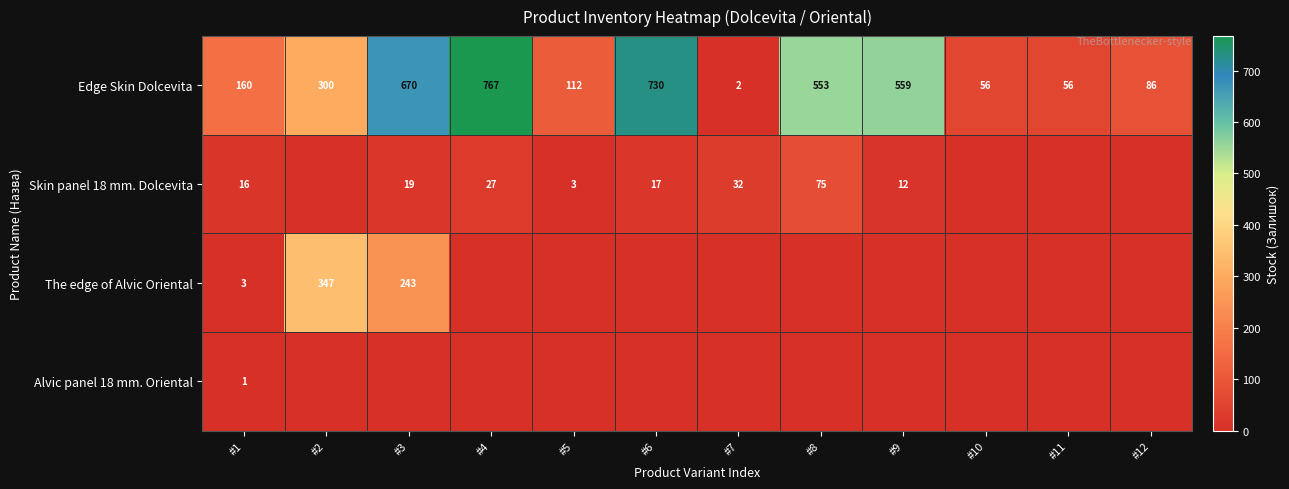

The Edge Skin Dolcevita series shows 670 at #3. True or false?

True